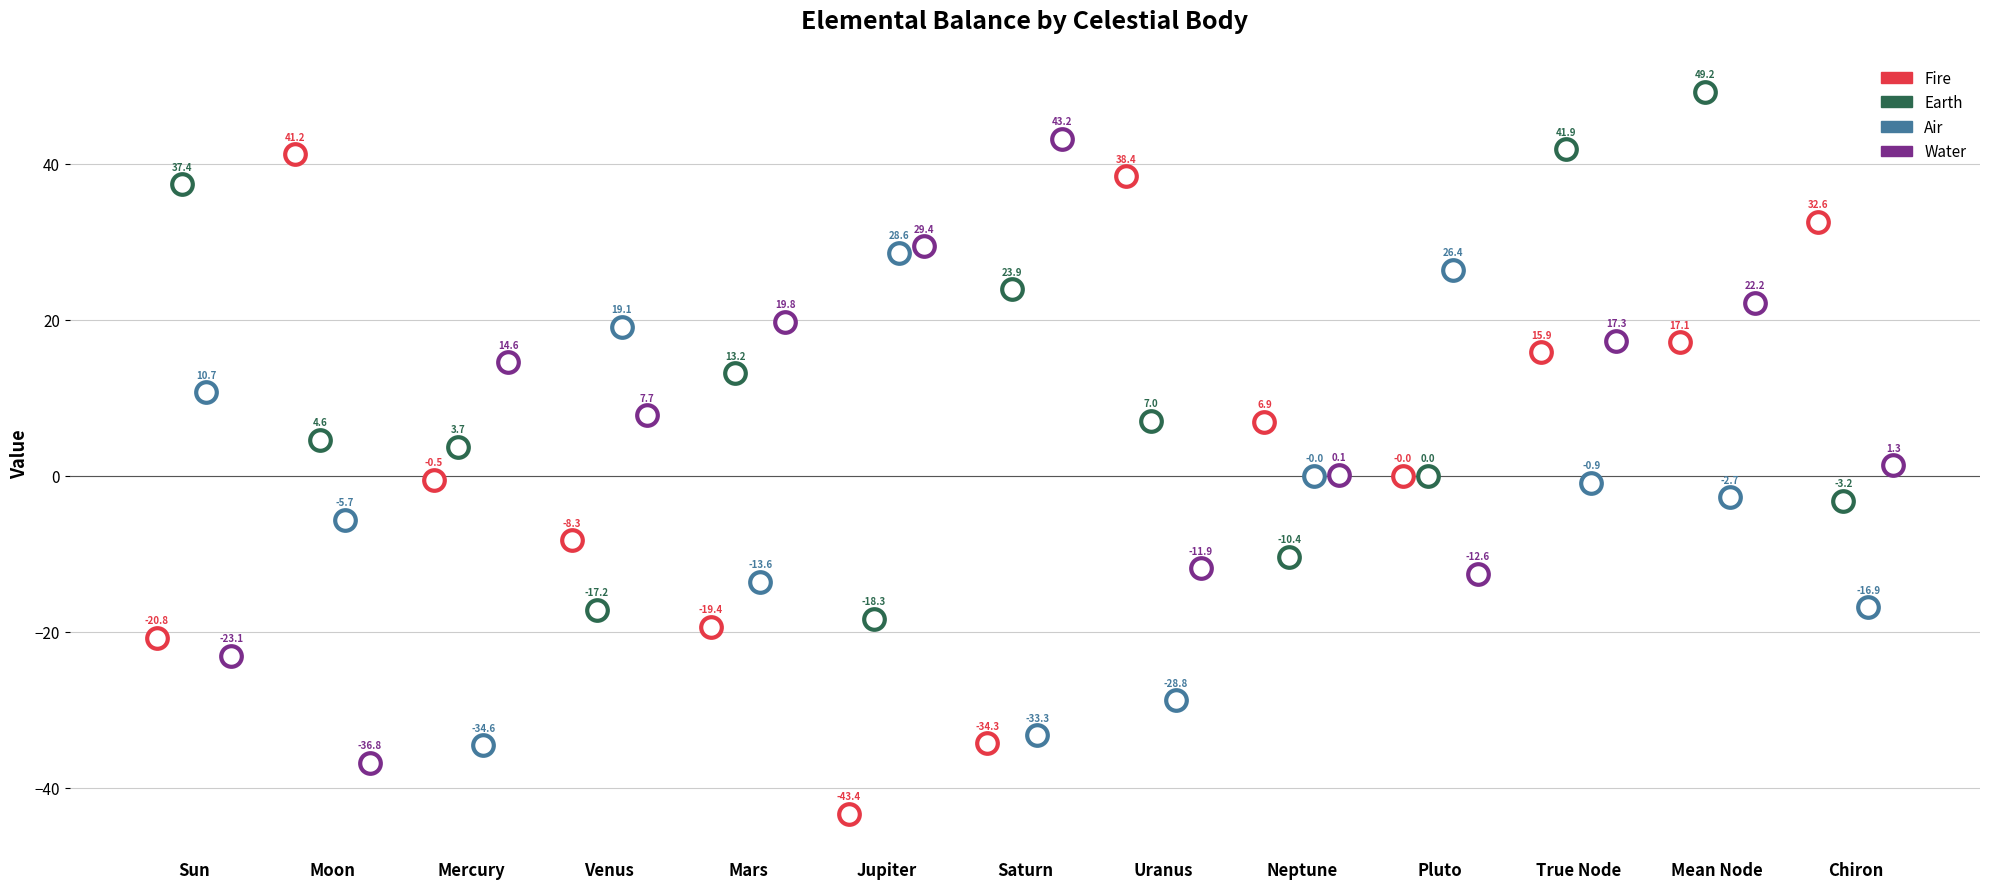

Which series reaches the minimum Y coordinate?

Fire